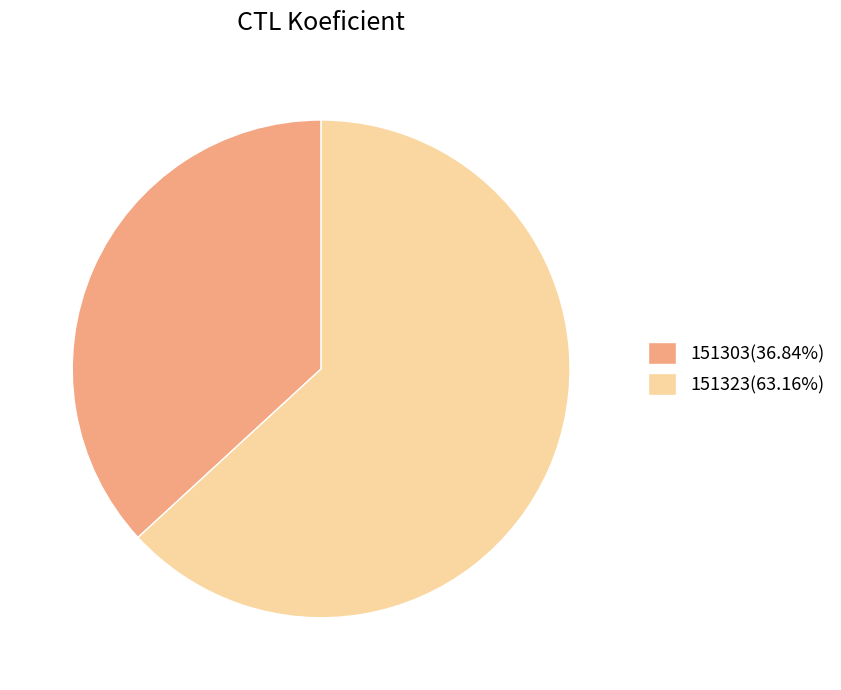

Is it true that 151303 is 37% of the pie?

True